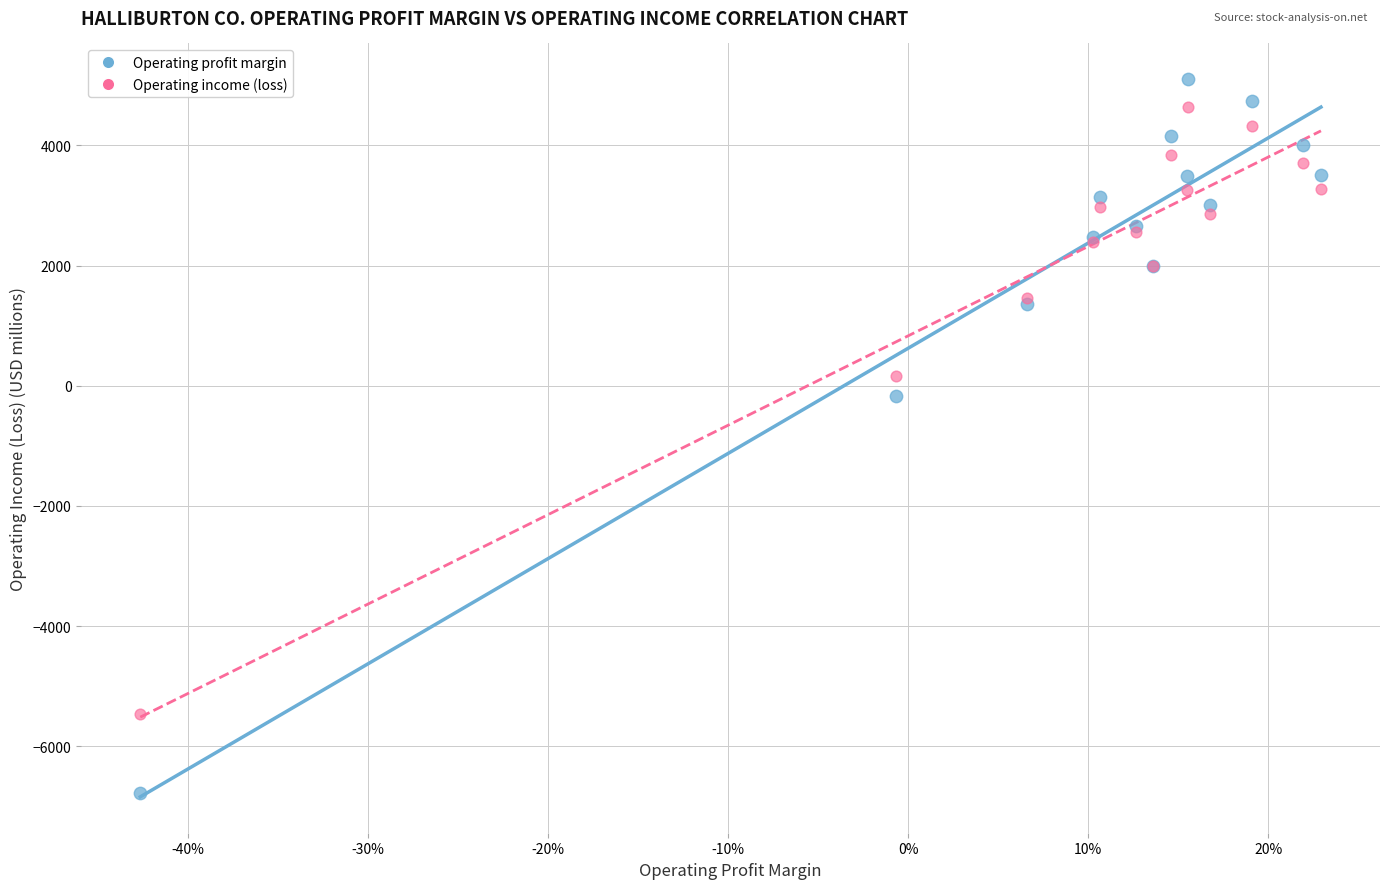

Which series contains the lowest Y value?

Operating profit margin